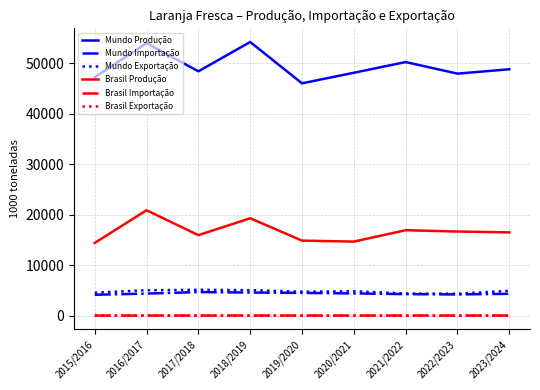

The Mundo Importação series shows 1232 at 2017/2018. True or false?

False